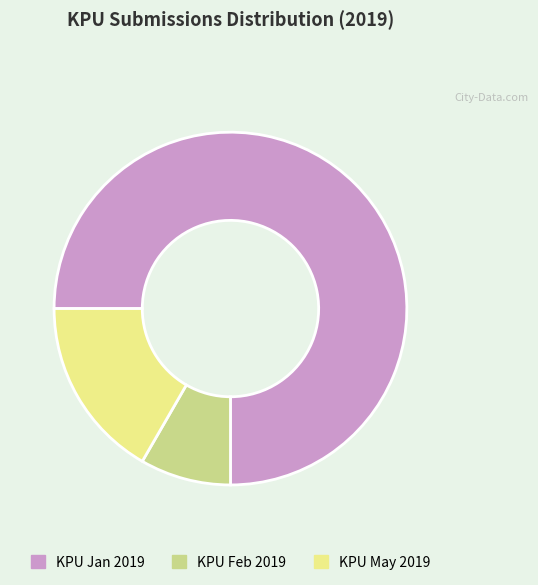

Which category accounts for the majority?

KPU Jan 2019